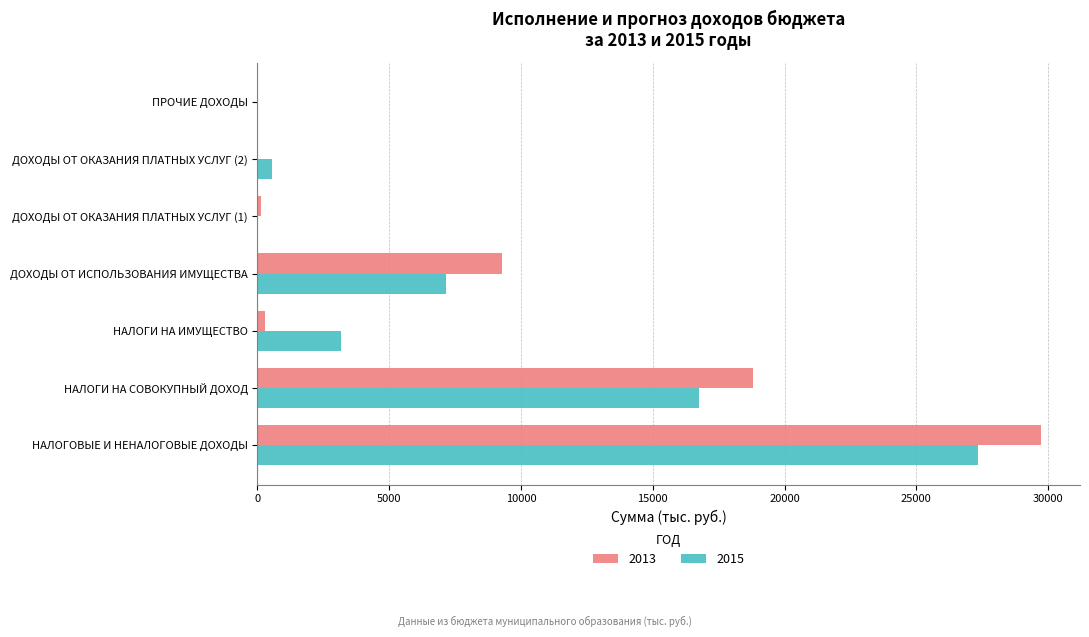

True or false: 2013 has a value of 13340.7 at НАЛОГОВЫЕ И НЕНАЛОГОВЫЕ ДОХОДЫ.

False